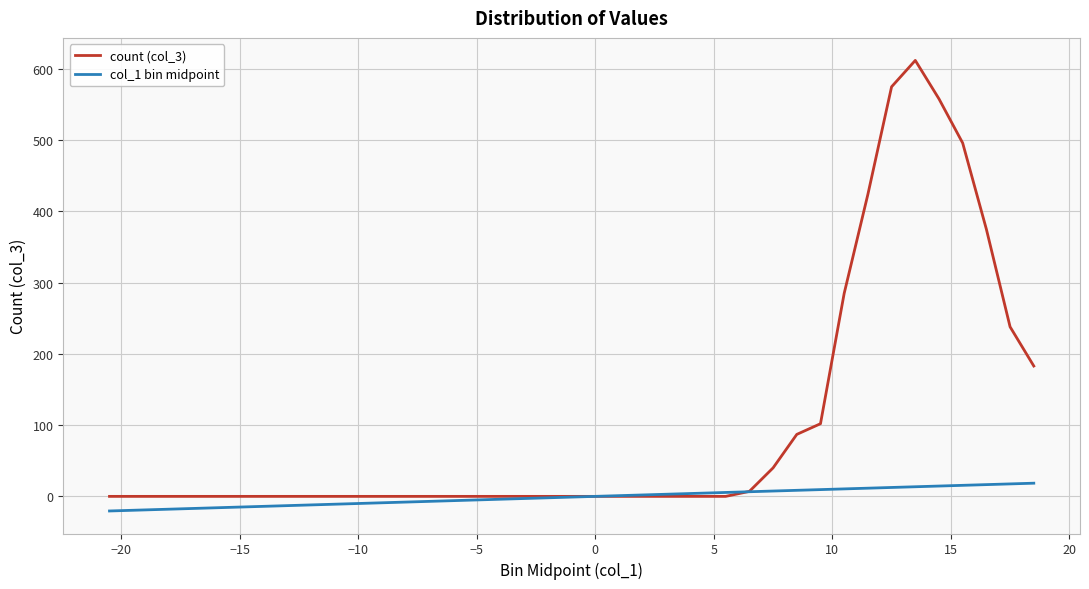

Which series has the largest total across all categories?

count (col_3)